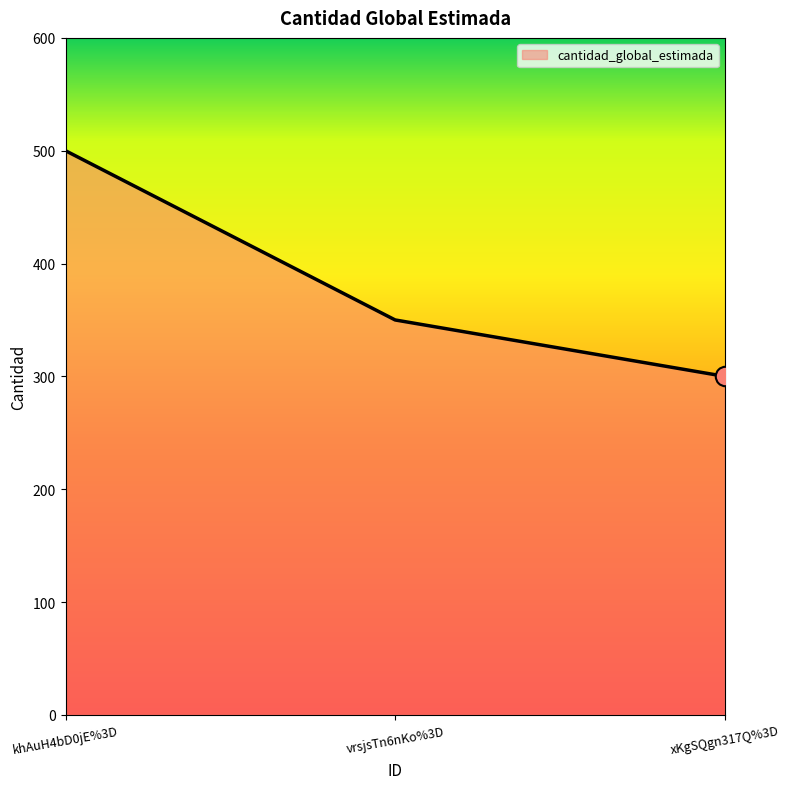

At which label is the value closest to 400?

vrsjsTn6nKo%3D